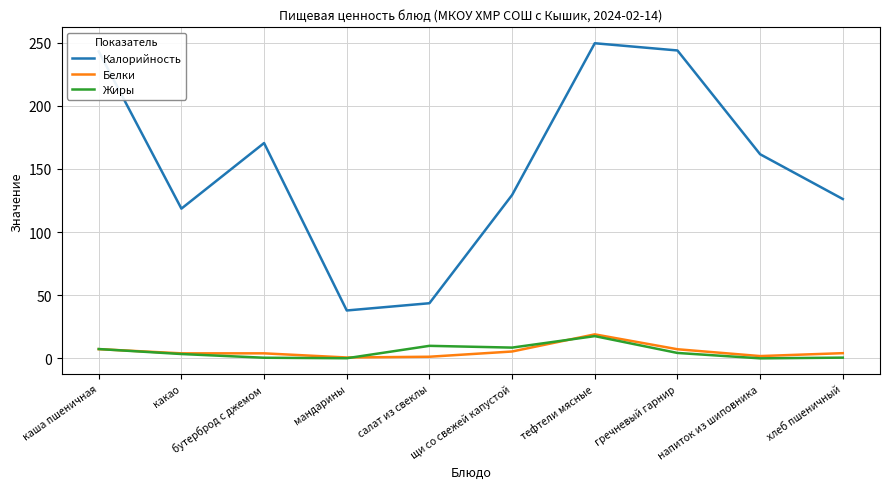

What is the average value of the Калорийность series?

152.4